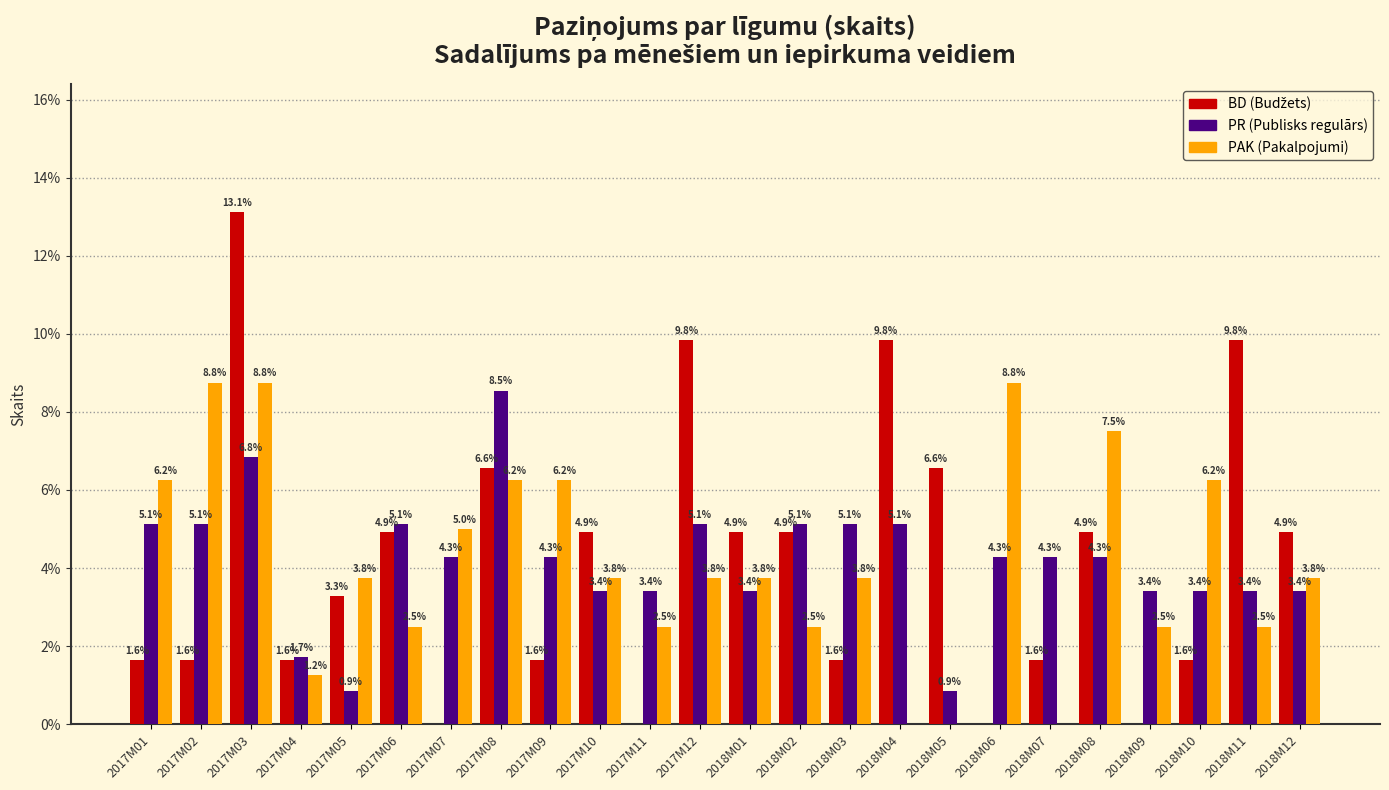

What is the greatest value displayed?

13.1